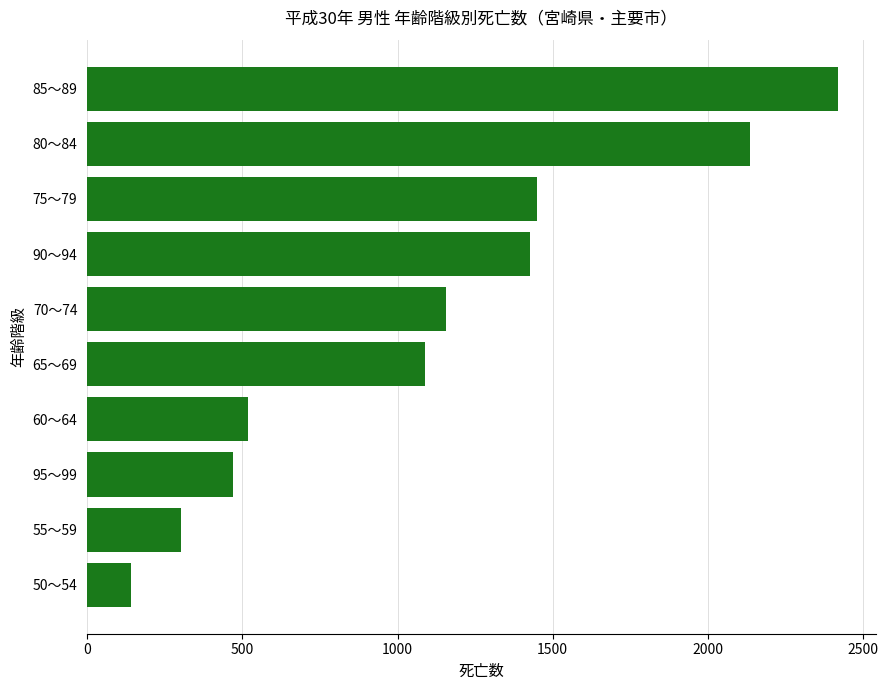

Between 85～89 and 50～54, which is larger?

85～89